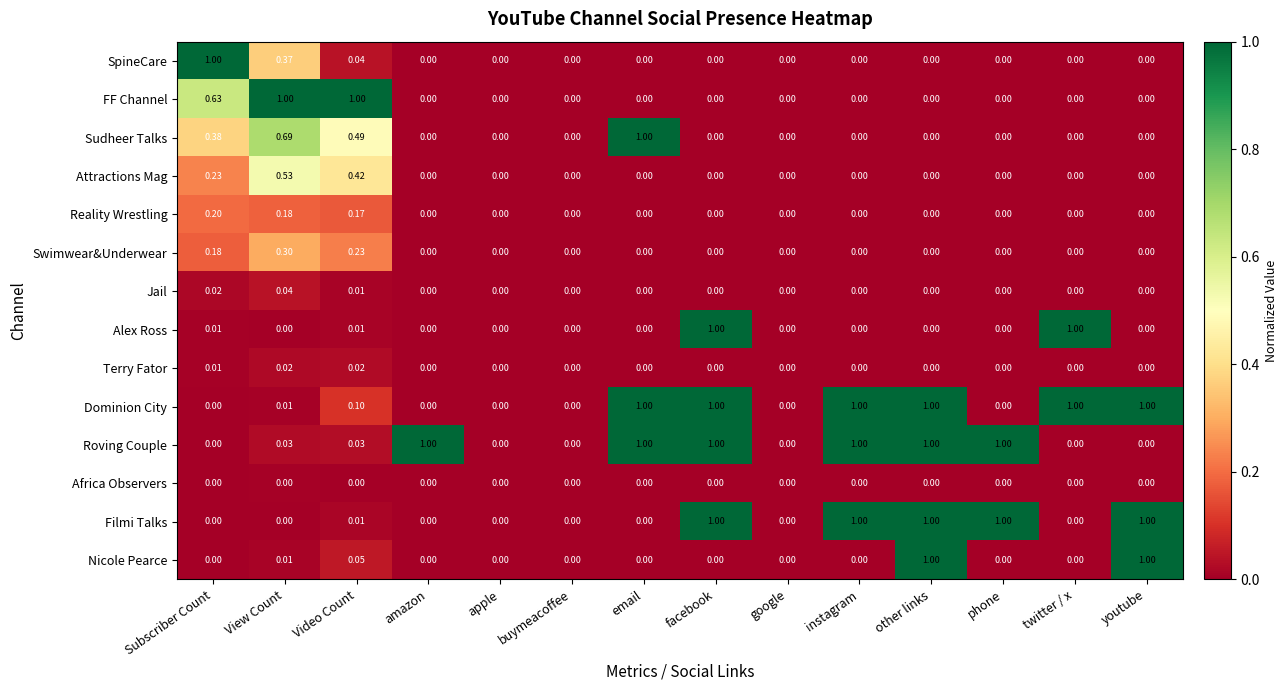

Which series has the largest total across all categories?

Dominion City